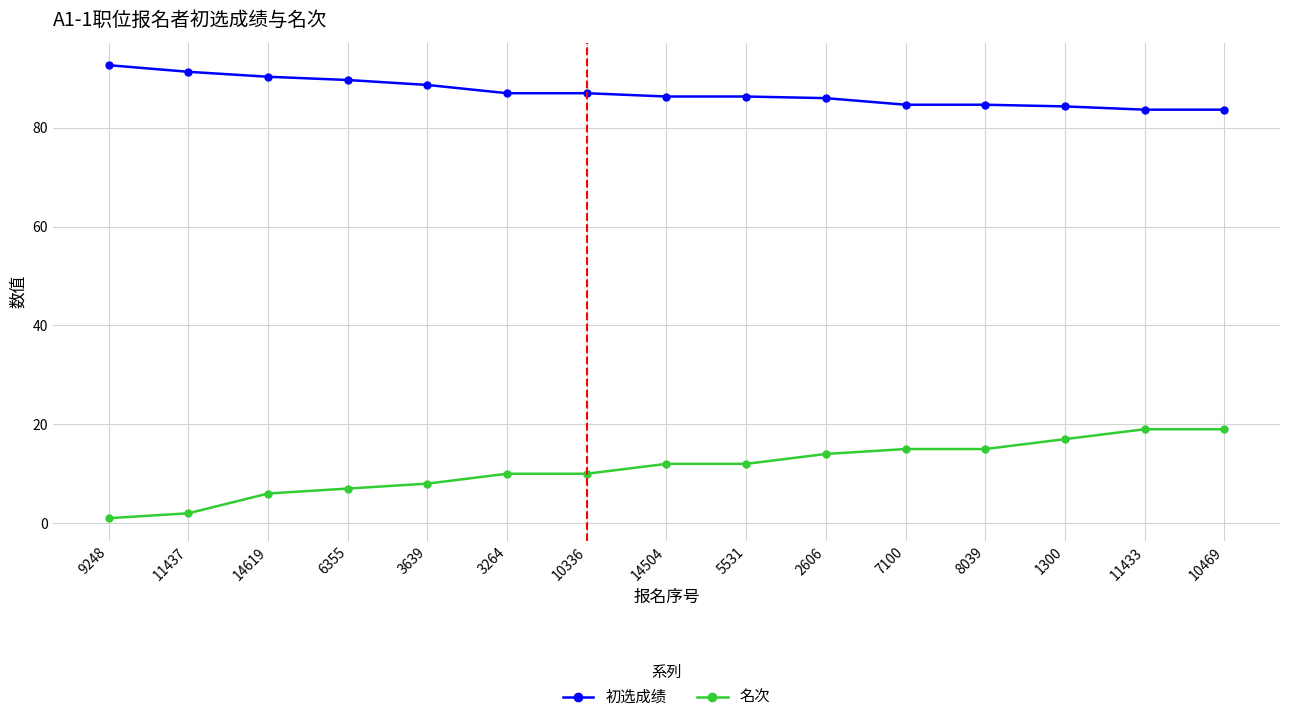

At 9248, list the series in order from smallest to largest.

名次, 初选成绩